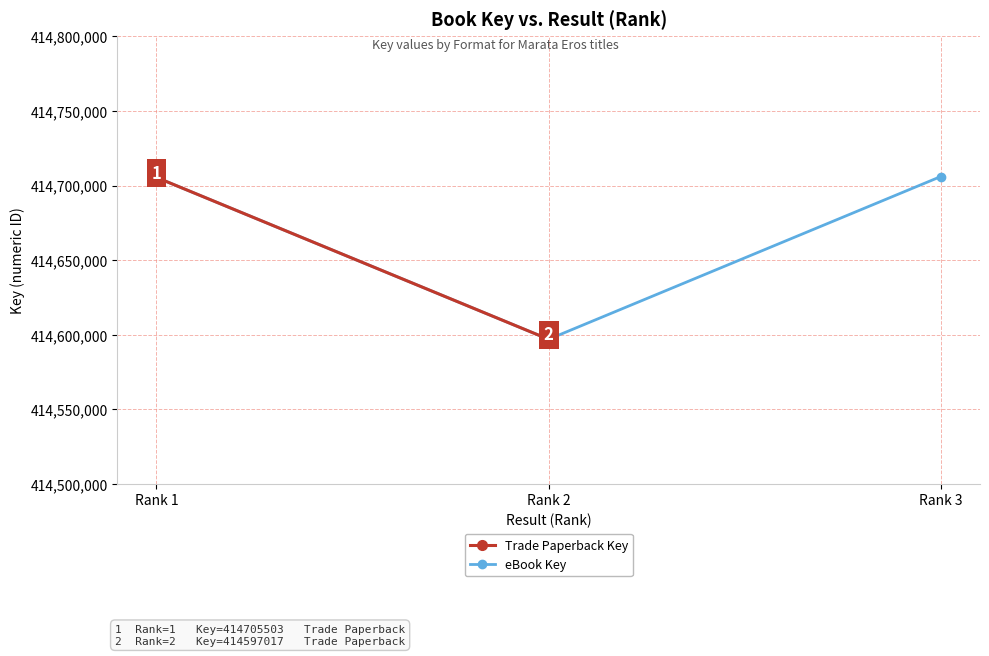

The value at Rank 3 is 414706106. True or false?

True